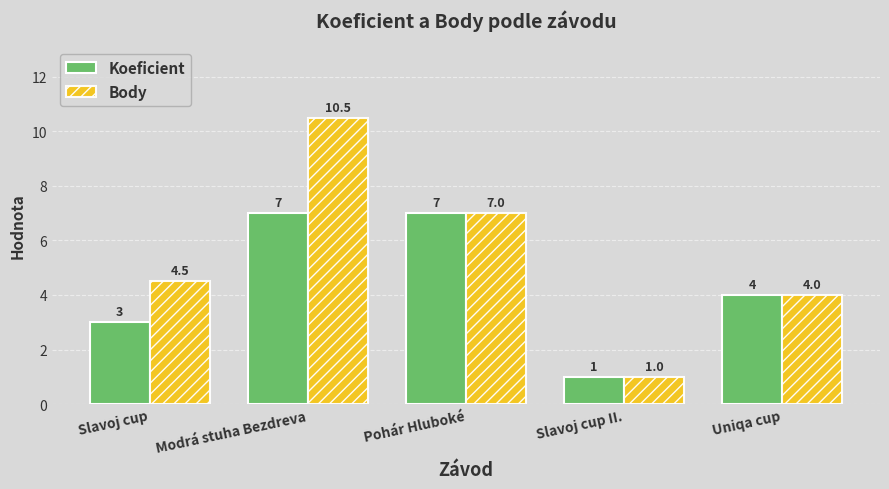

Is the value of Koeficient at Slavoj cup greater than the value of Body at Slavoj cup?

No